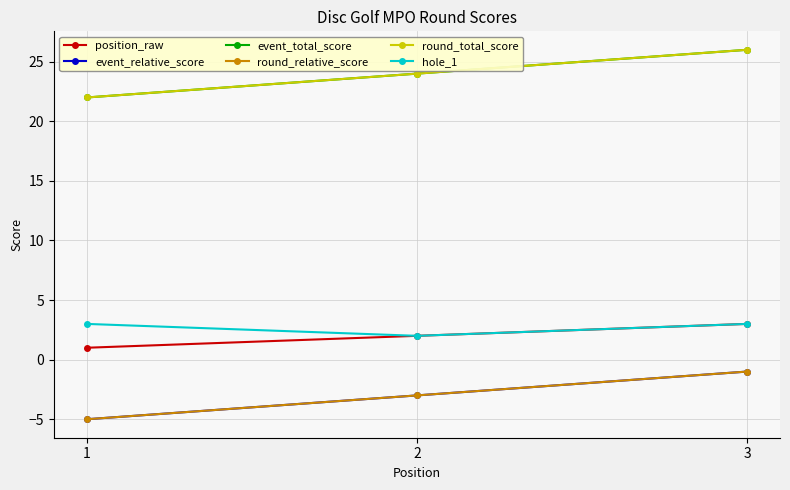

Reading left to right, what are all the values shown in this chart?

position_raw: 1	2	3
event_relative_score: -5	-3	-1
event_total_score: 22	24	26
round_relative_score: -5	-3	-1
round_total_score: 22	24	26
hole_1: 3	2	3